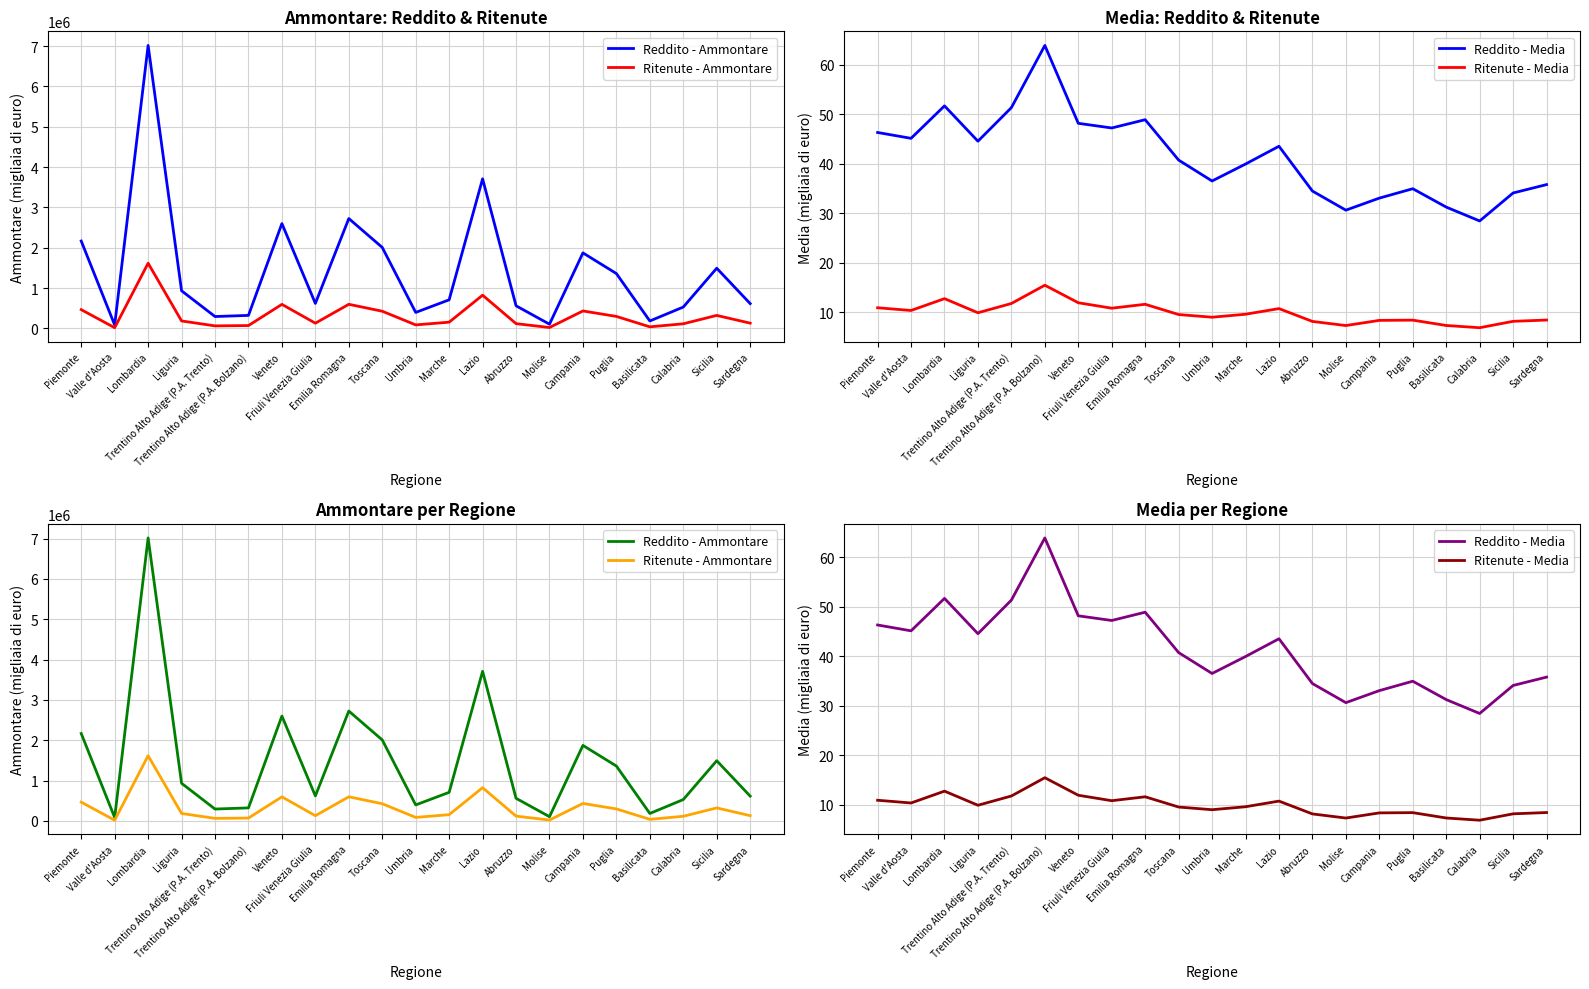

List the labels in order of Ritenute - Ammontare value, smallest first.

Valle d'Aosta, Molise, Basilicata, Trentino Alto Adige (P.A. Trento), Trentino Alto Adige (P.A. Bolzano), Umbria, Calabria, Abruzzo, Friuli Venezia Giulia, Sardegna, Marche, Liguria, Puglia, Sicilia, Toscana, Campania, Piemonte, Veneto, Emilia Romagna, Lazio, Lombardia